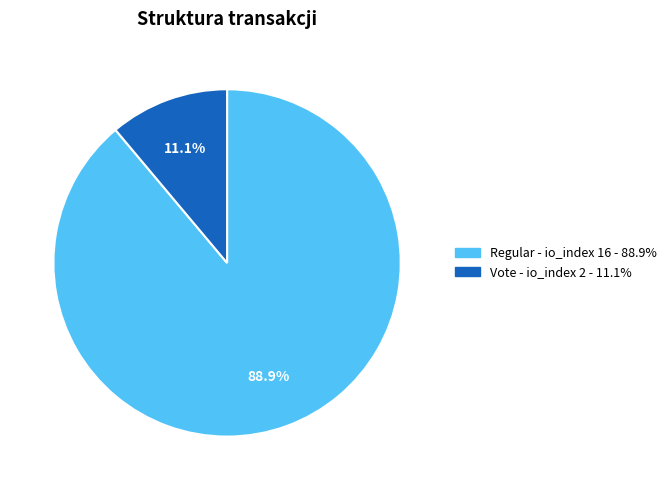

Is there a majority slice in this chart?

Yes